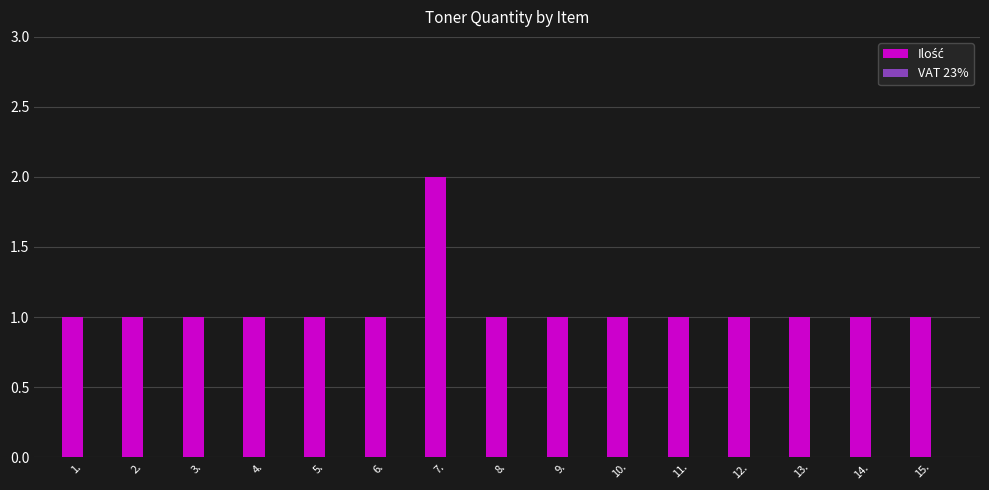

Reading left to right, transcribe all the data shown in this chart.

1.=1	2.=1	3.=1	4.=1	5.=1	6.=1	7.=2	8.=1	9.=1	10.=1	11.=1	12.=1	13.=1	14.=1	15.=1